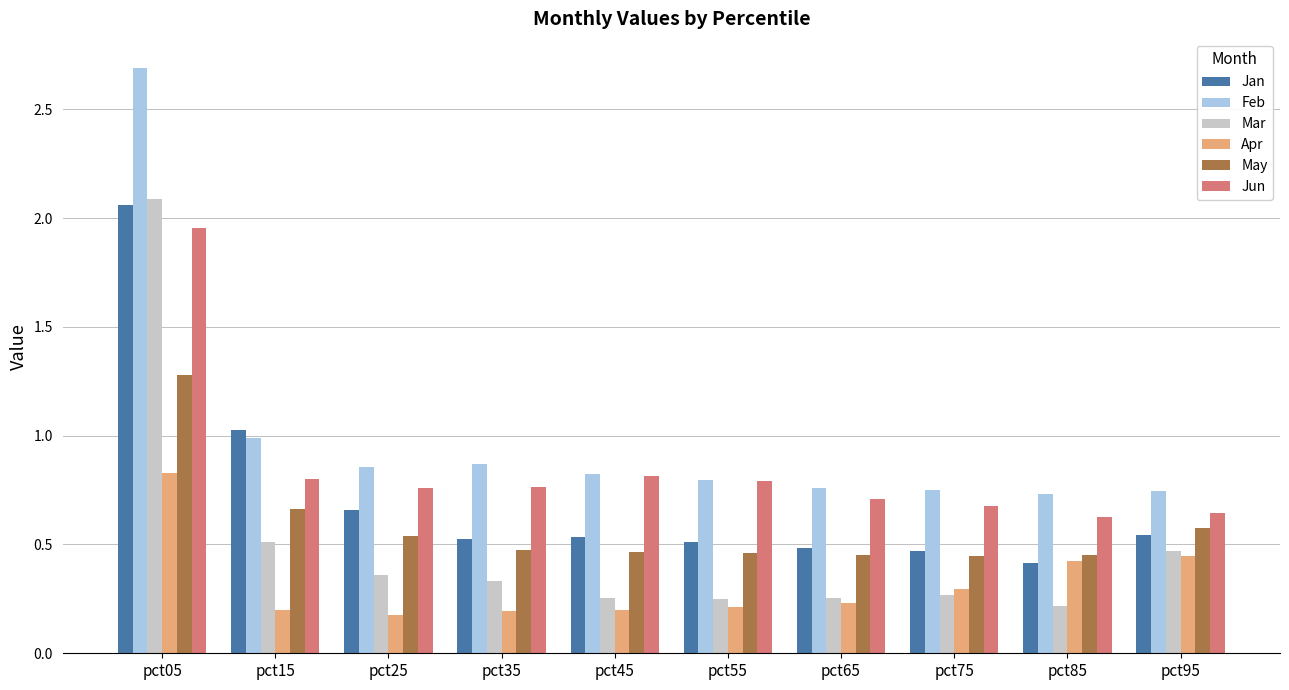

How many distinct data groups are displayed?

6